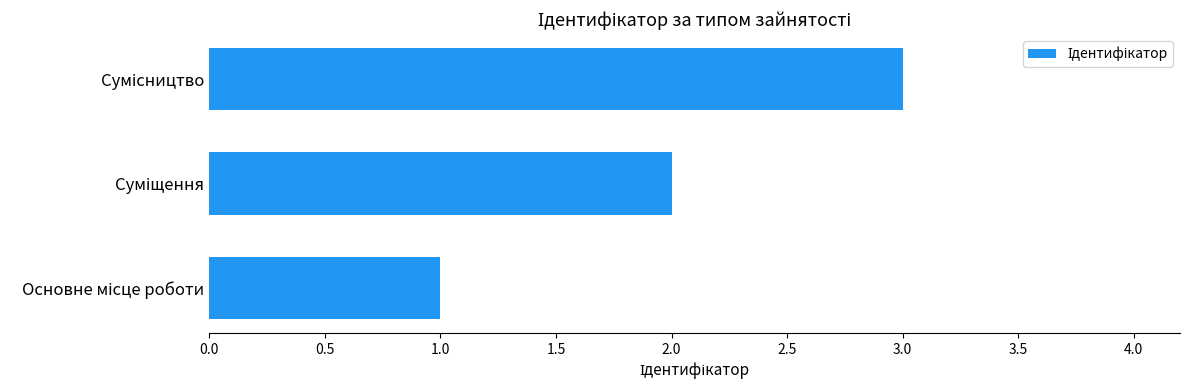

Are the bars horizontal?

Yes